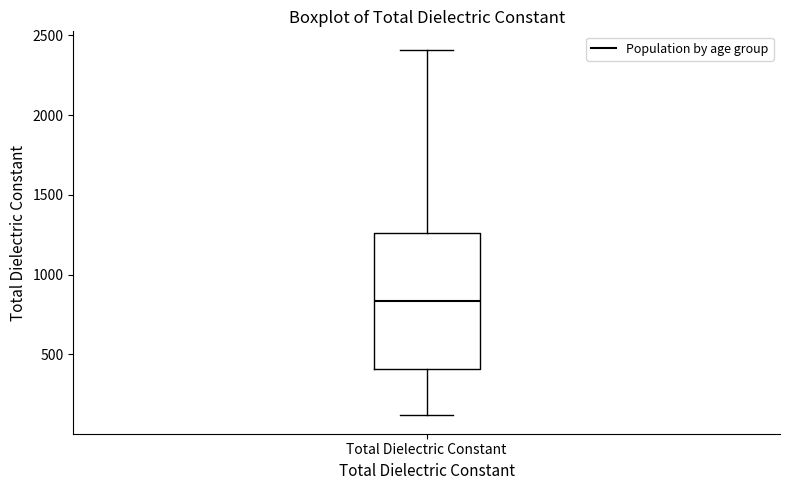

Where is the upper edge of the box for Total Dielectric Constant on the y-axis? The values are not printed on the chart, so give them approximately, as read against the axis.

1250